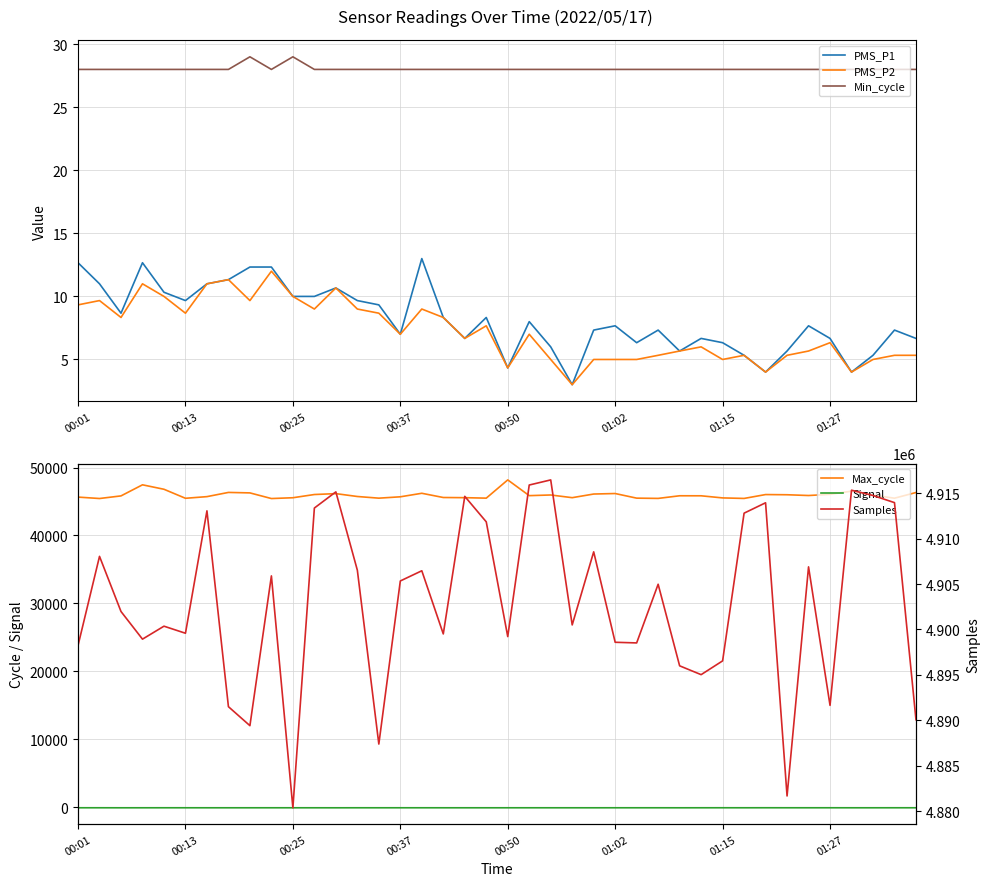

Which category has the lowest value across all series?

12